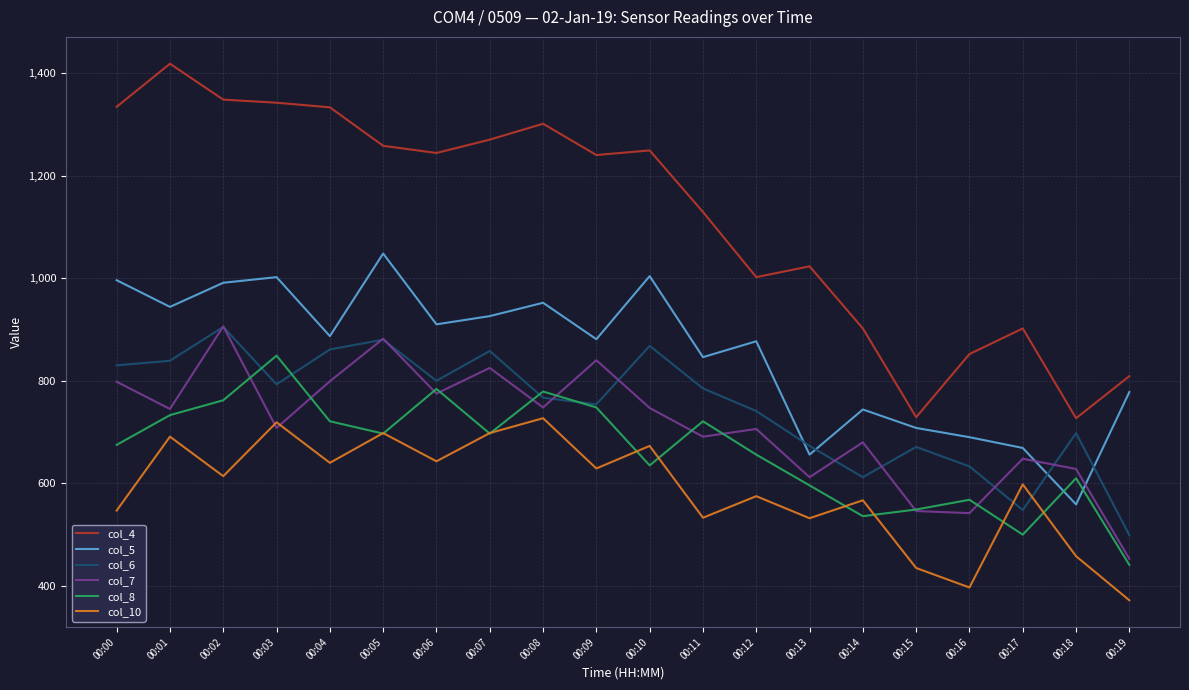

At which category is the sum across all series the highest?

00:02